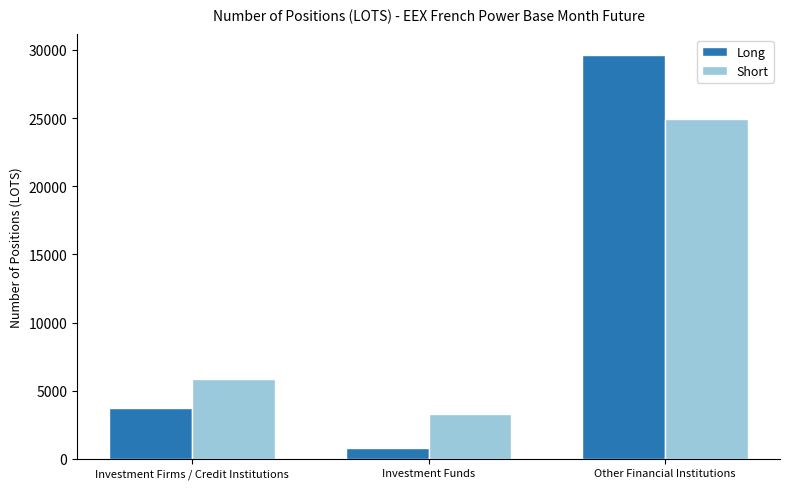

What is the approximate value of Short at Other Financial Institutions?

24923.0